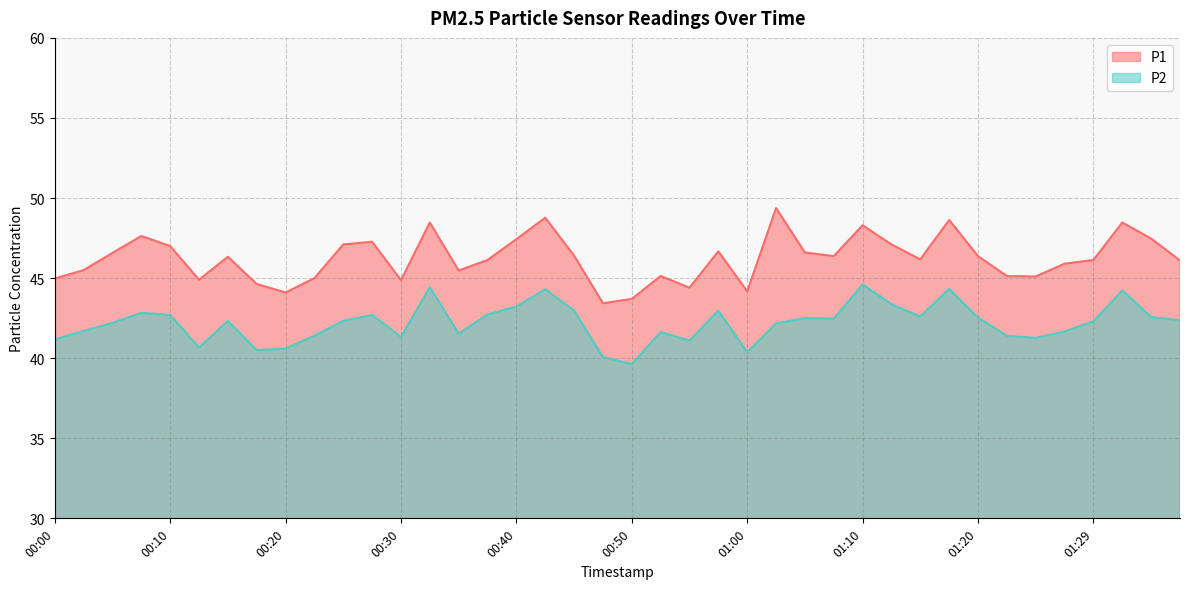

At how many categories does at least one series exceed 45?

30